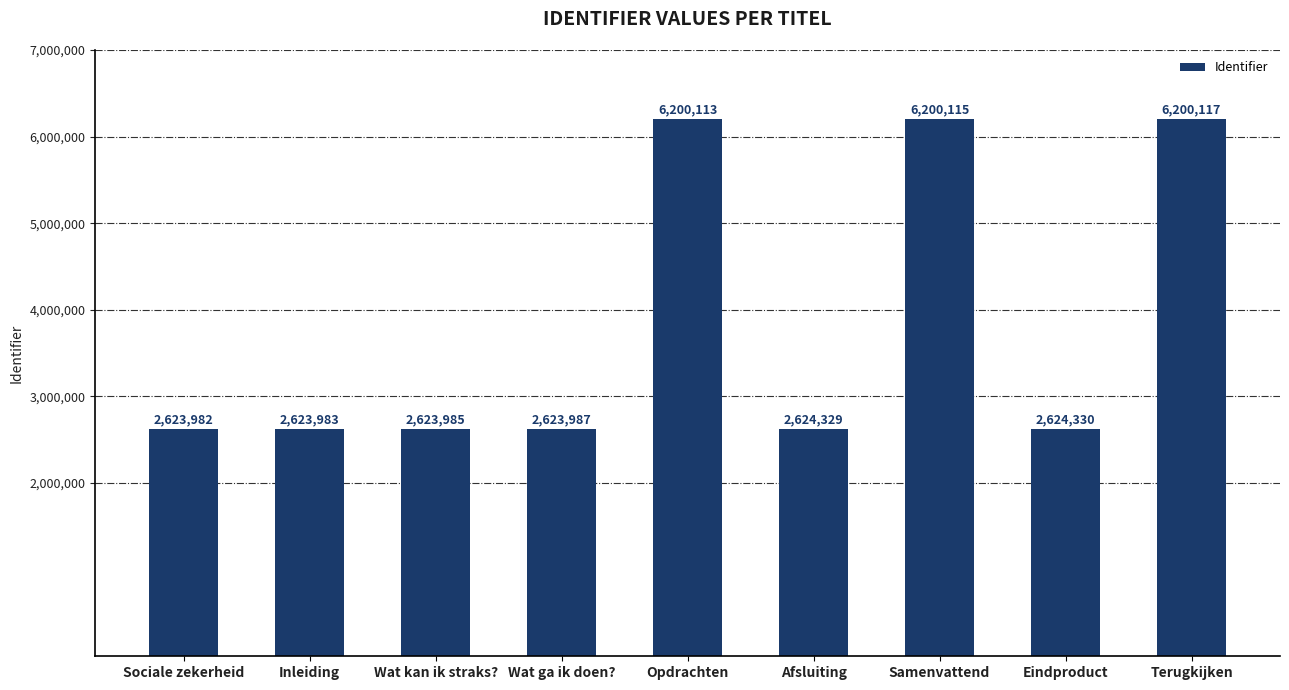

At which label is the value closest to 4412049?

Eindproduct